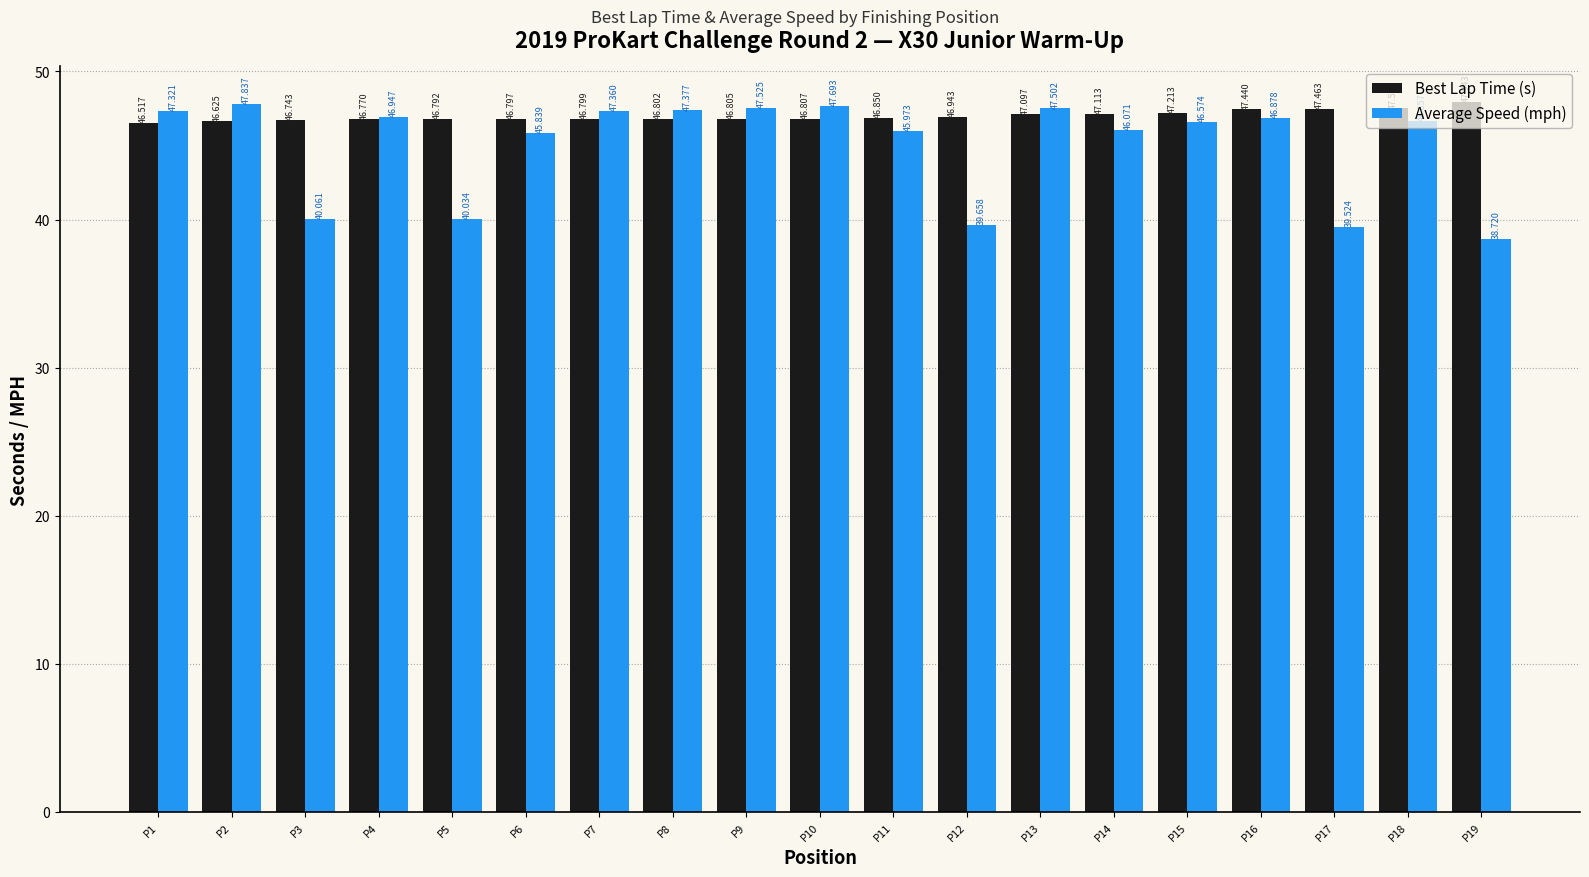

Are the bars horizontal?

No